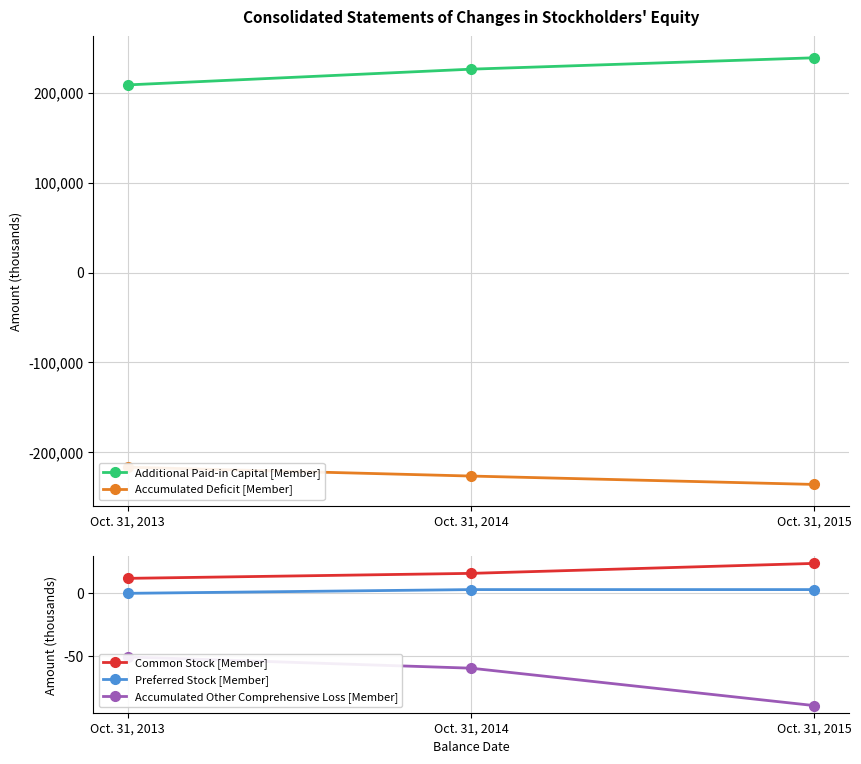

What is the approximate value of Accumulated Deficit [Member] at Oct. 31, 2014?

-226417